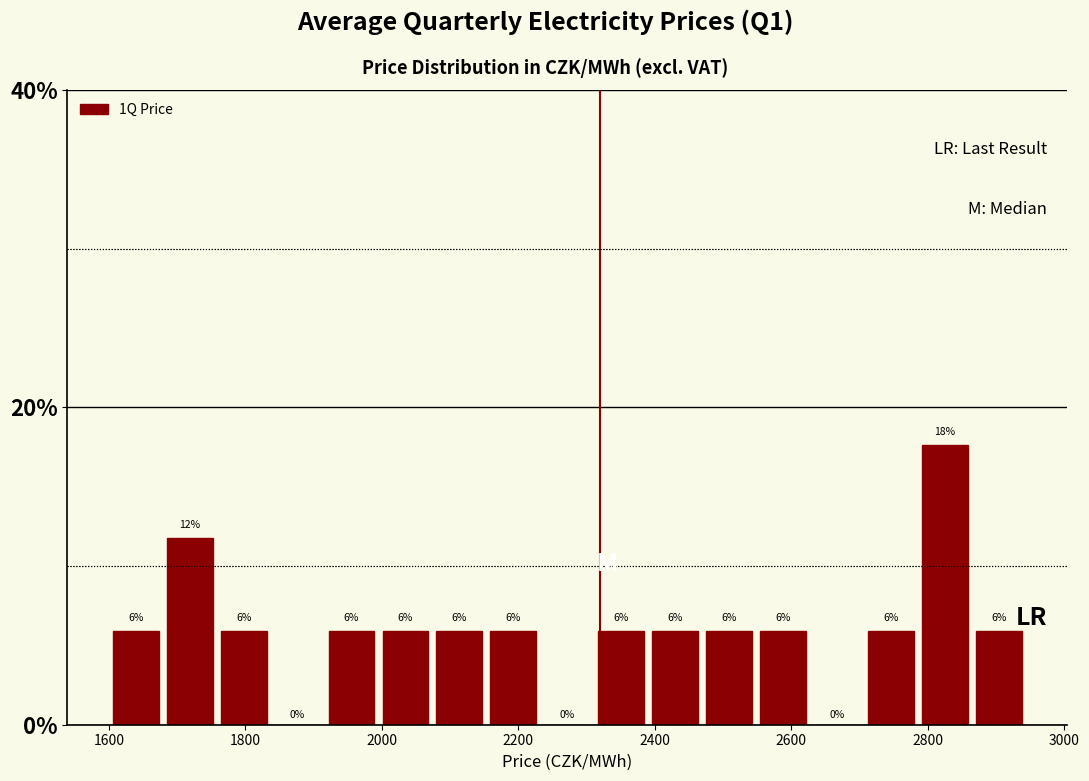

Around what value on the x-axis is the tallest bar? Give the approximate position of its centre, as read against the axis.

2820